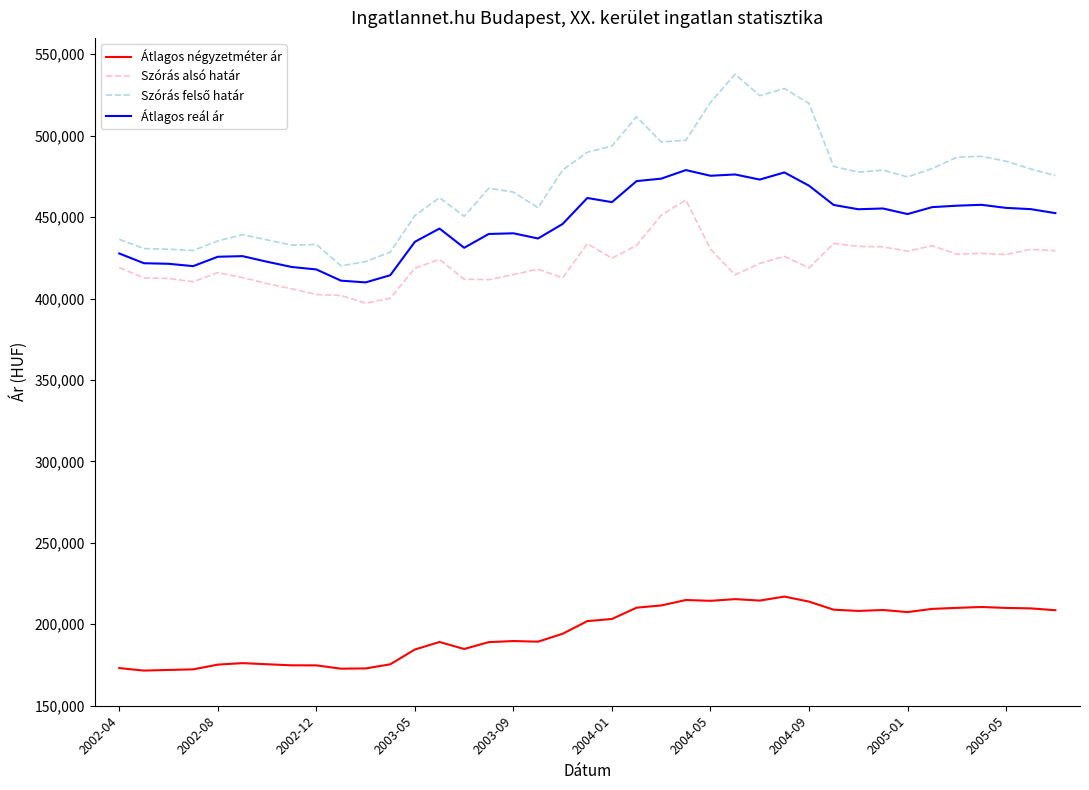

True or false: Átlagos négyzetméter ár and Szórás alsó határ intersect in this chart.

False